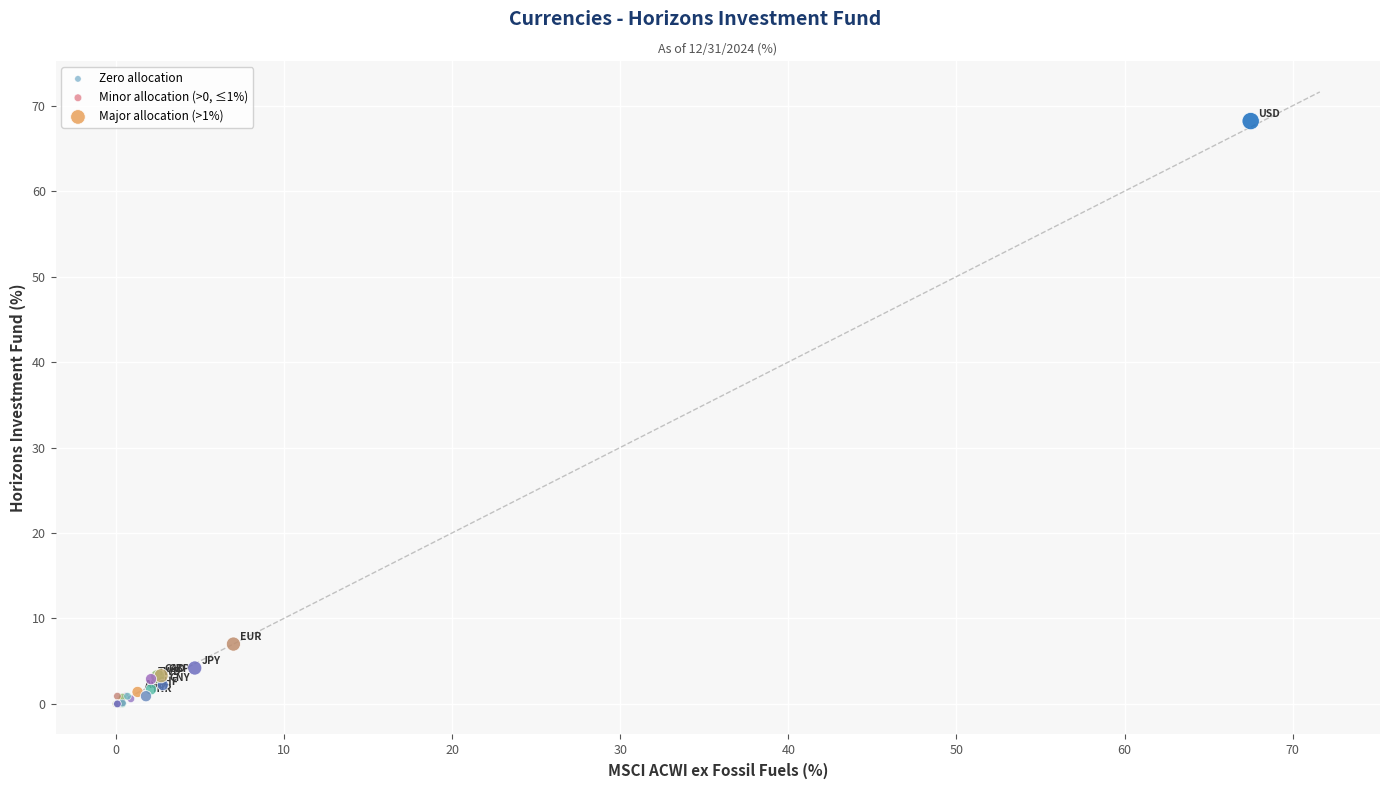

Which series contains the highest Y value?

Major allocation (>1%)